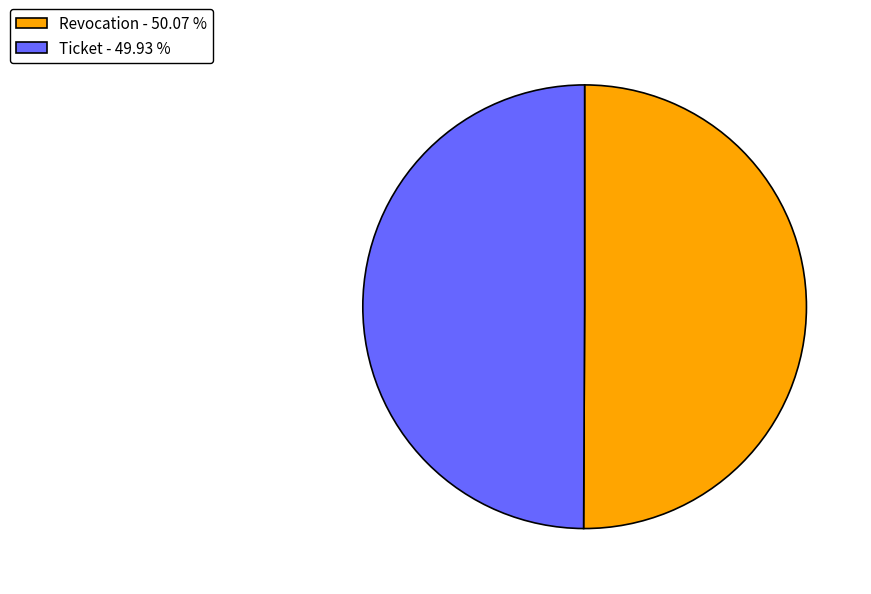

Approximately how many times larger is the value at Revocation - 50.07 % compared to Ticket - 49.93 %?

1.0